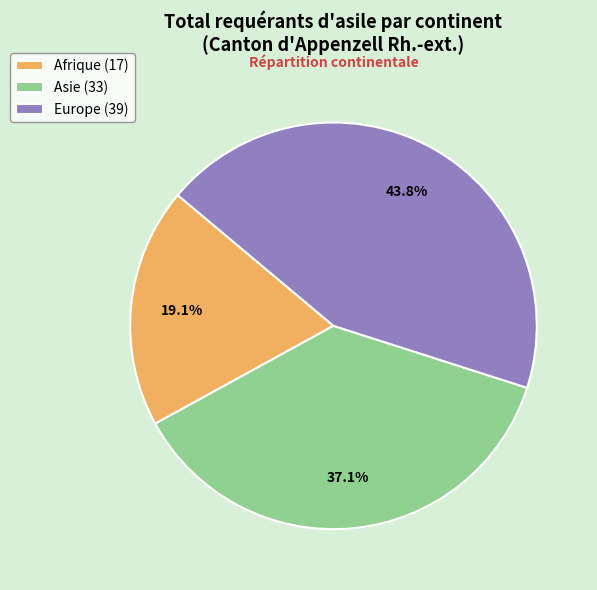

True or false: Europe accounts for 36% of the total.

False